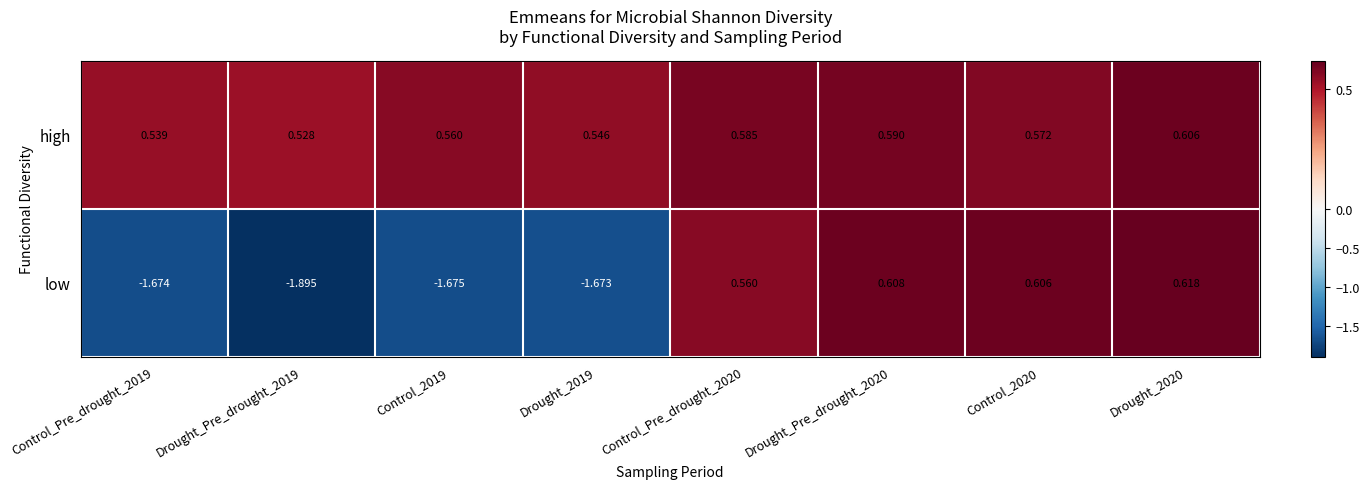

Which series has the largest total across all categories?

high